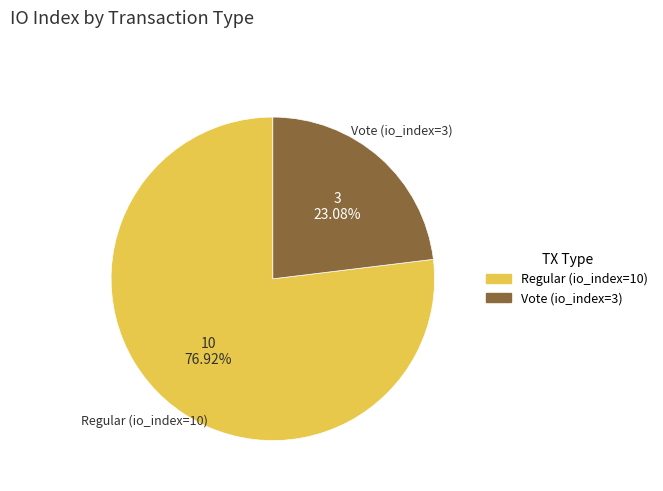

What is the smallest slice in the pie chart?

Vote (io_index=3)